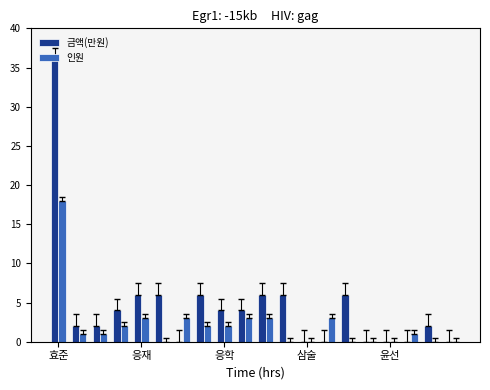

How many data points does each series have?

20